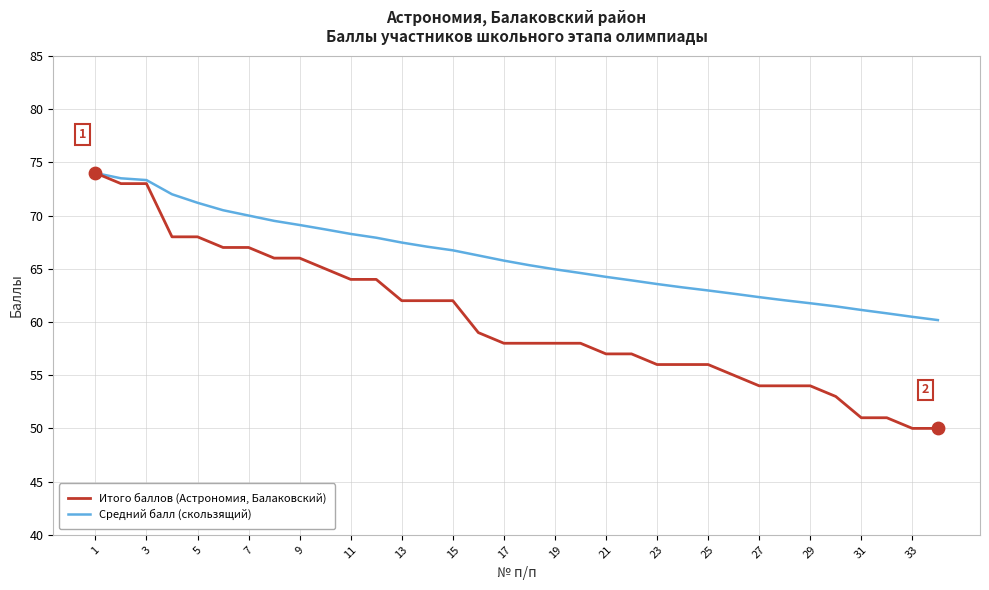

Which series has the largest total across all categories?

Средний балл (скользящий)